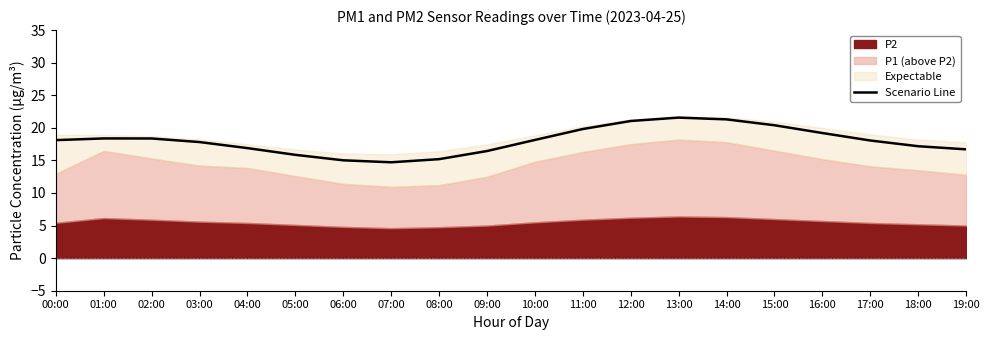

At which category does the chart reach its peak across all series?

13:00